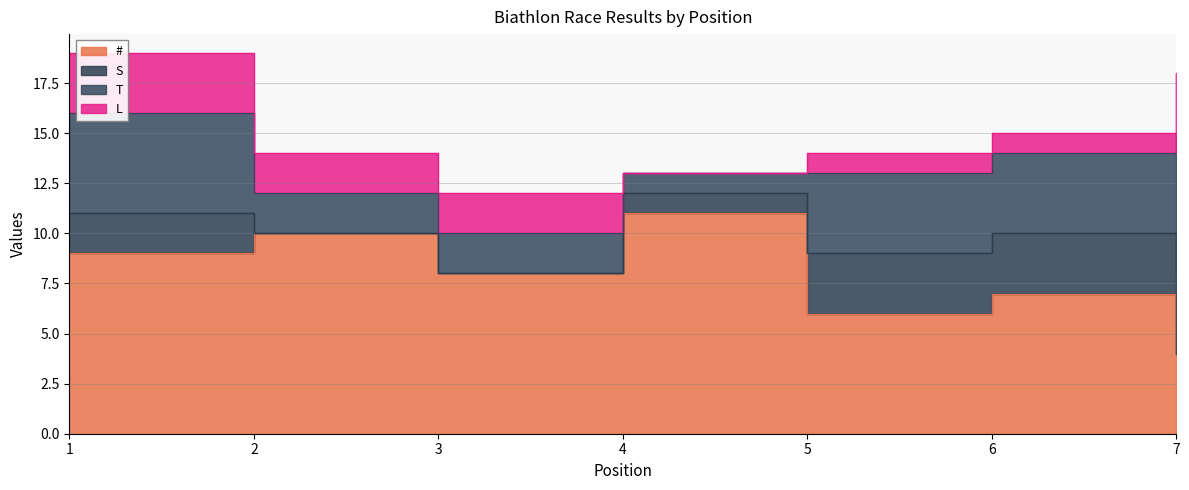

Reading left to right, what are all the values shown in this chart?

#: 9	10	8	11	6	7	4
S: 2	0	0	1	3	3	4
T: 5	2	2	1	4	4	7
L: 3	2	2	0	1	1	3